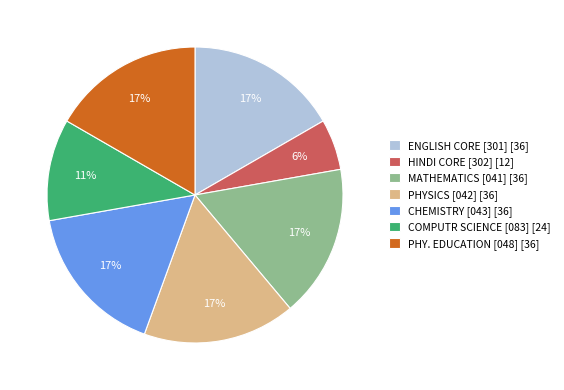

Count the number of slices in the pie.

7